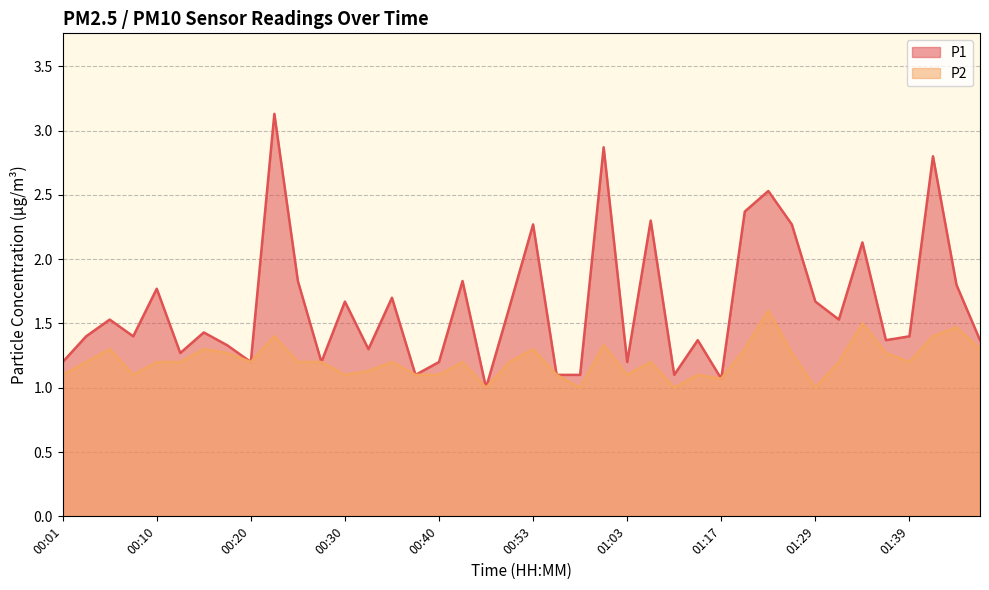

What is the label of the 15th point from the left?

00:35